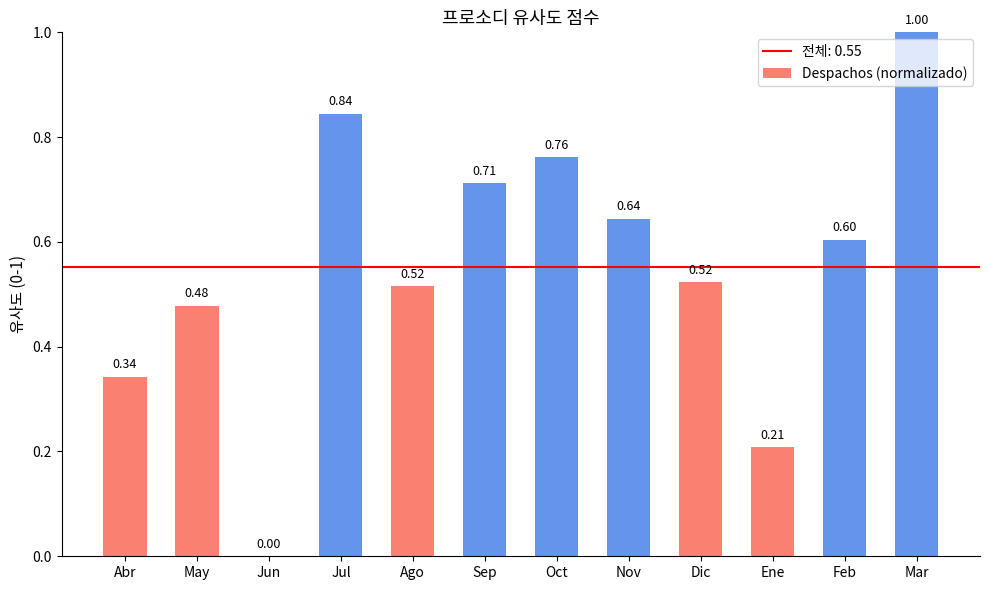

At which label is the value closest to 0?

Jun